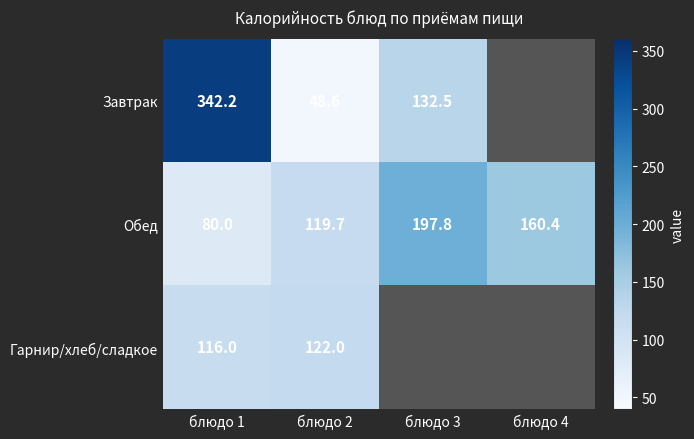

At which category is the sum across all series the highest?

блюдо 1